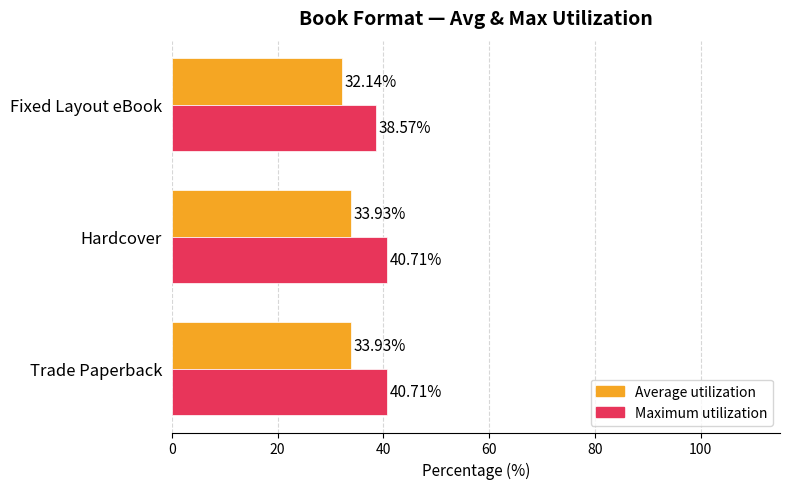

Which series has the largest total across all categories?

Maximum utilization